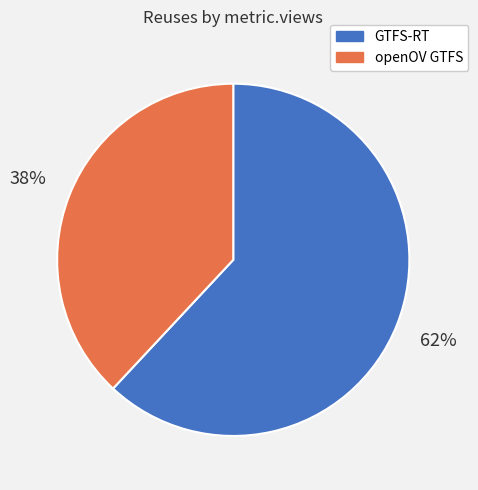

Is there a majority slice in this chart?

Yes